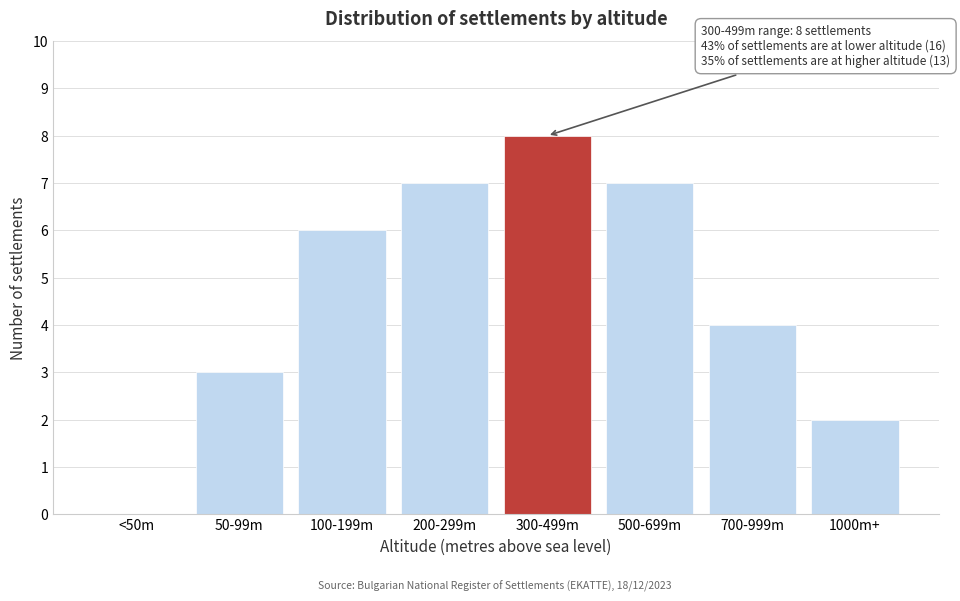

Reading left to right, transcribe all the data shown in this chart.

<50m=0	50-99m=3	100-199m=6	200-299m=7	300-499m=8	500-699m=7	700-999m=4	1000m+=2